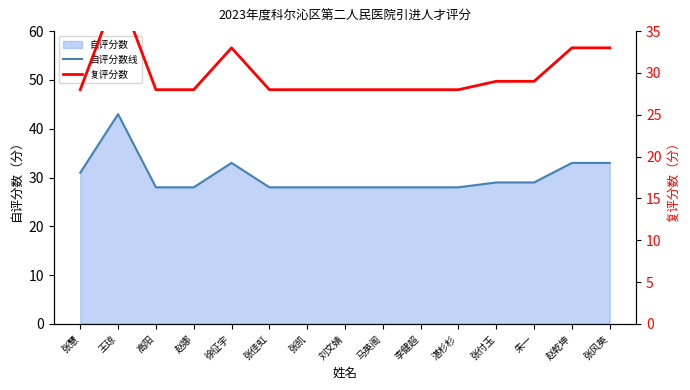

Which series has the largest range (max minus min)?

自评分数线